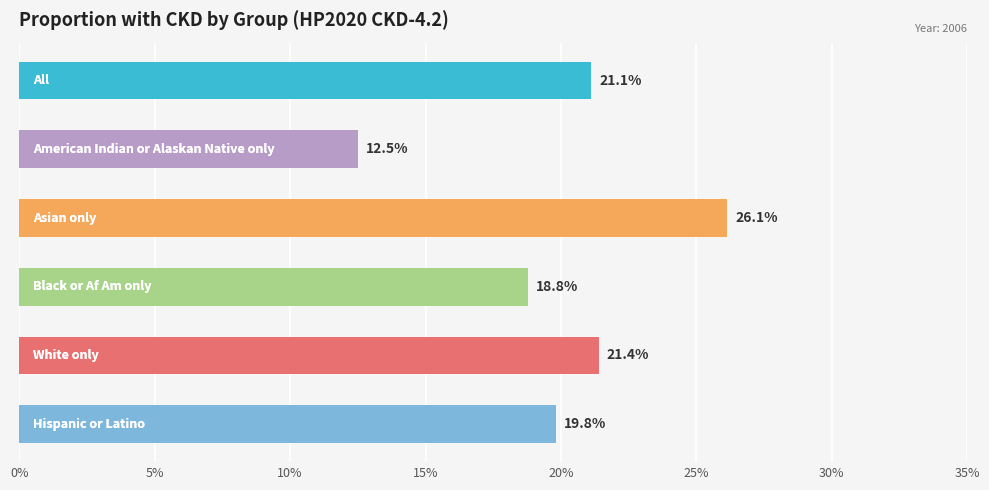

How many series are shown in this chart?

1